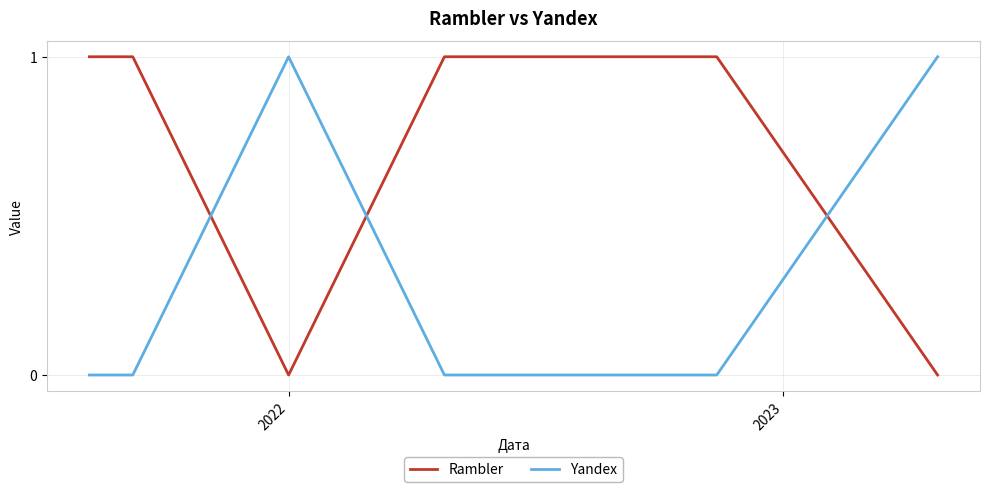

List the series in order of their overall mean, lowest first.

Yandex, Rambler